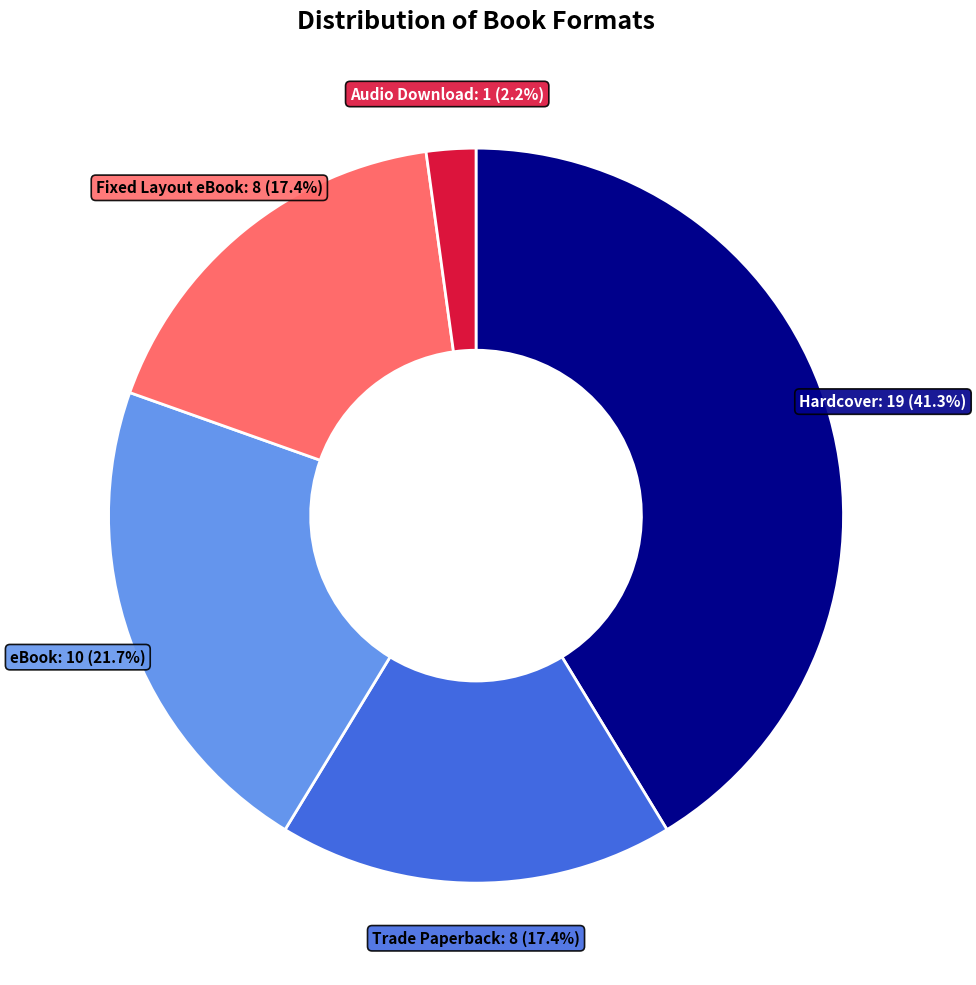

Is there any slice that represents more than half of the pie?

No